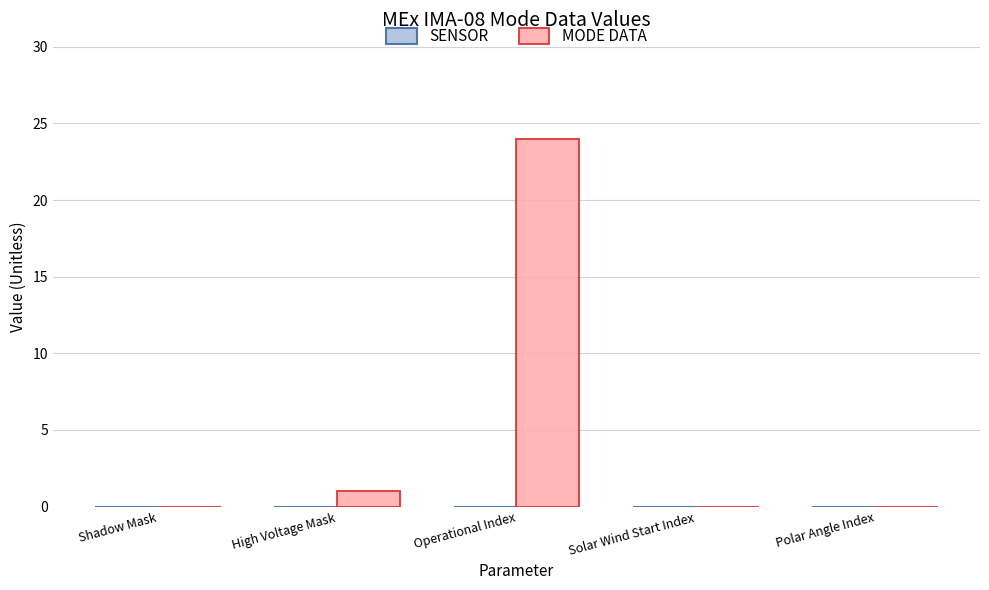

What is the sum of all values?

25